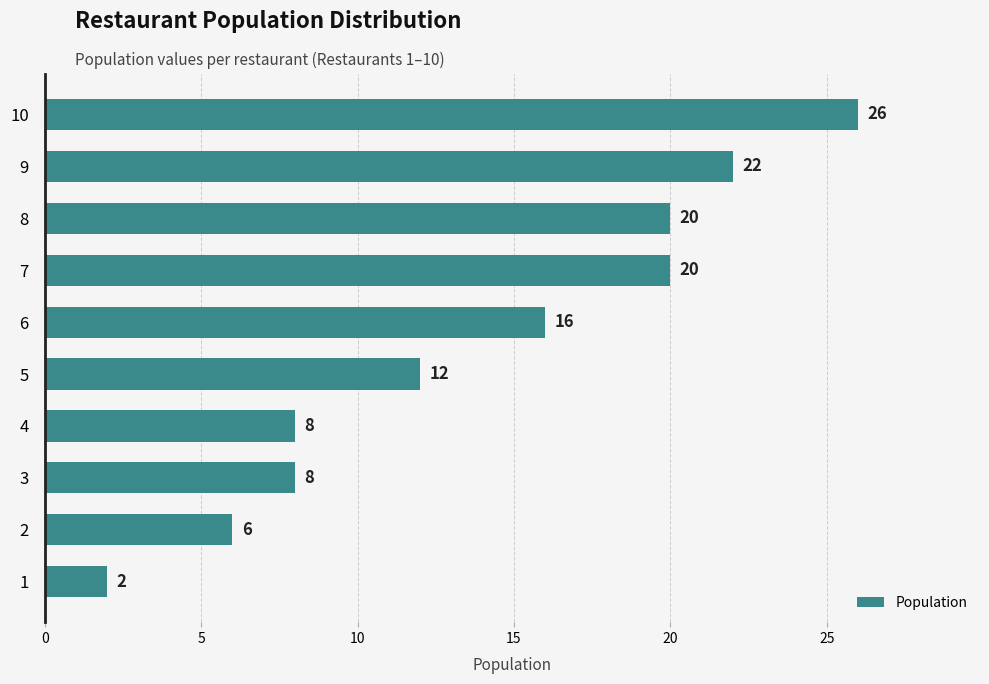

Reading bottom to top, what are all the values shown in this chart?

1=2	2=6	3=8	4=8	5=12	6=16	7=20	8=20	9=22	10=26